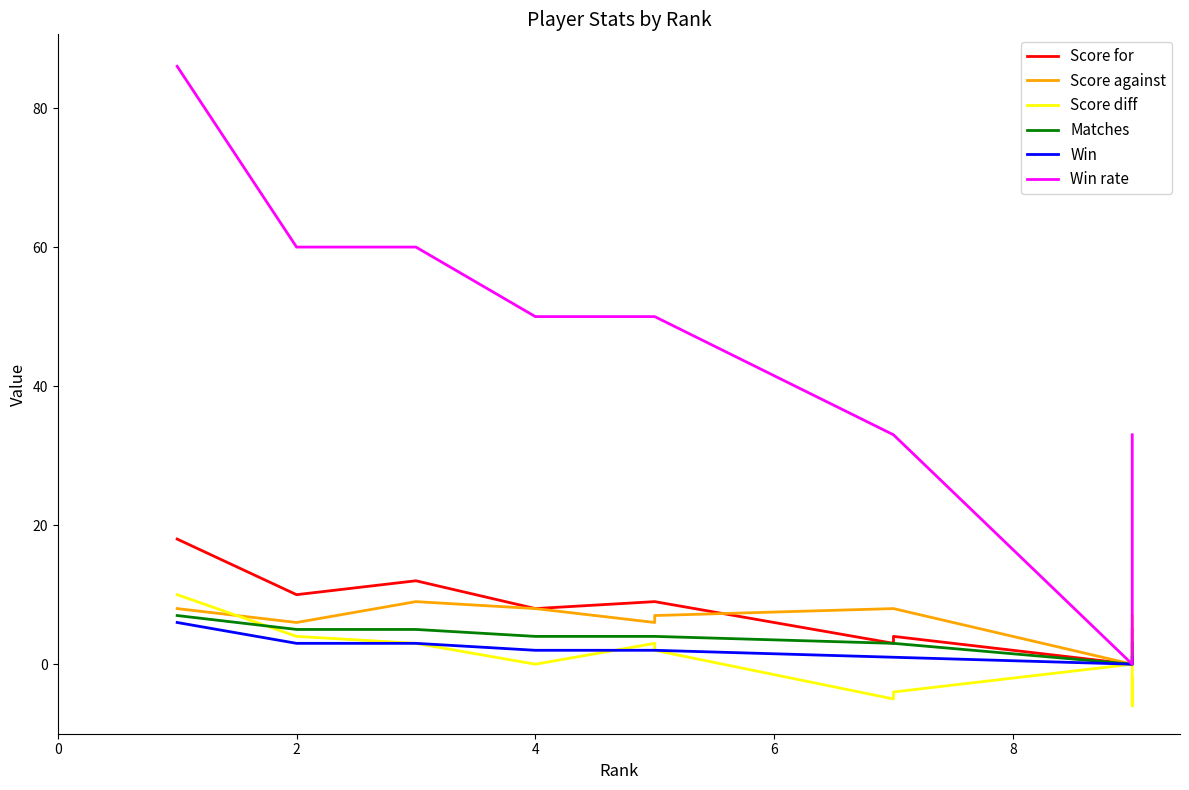

Does the chart have visible grid lines?

No